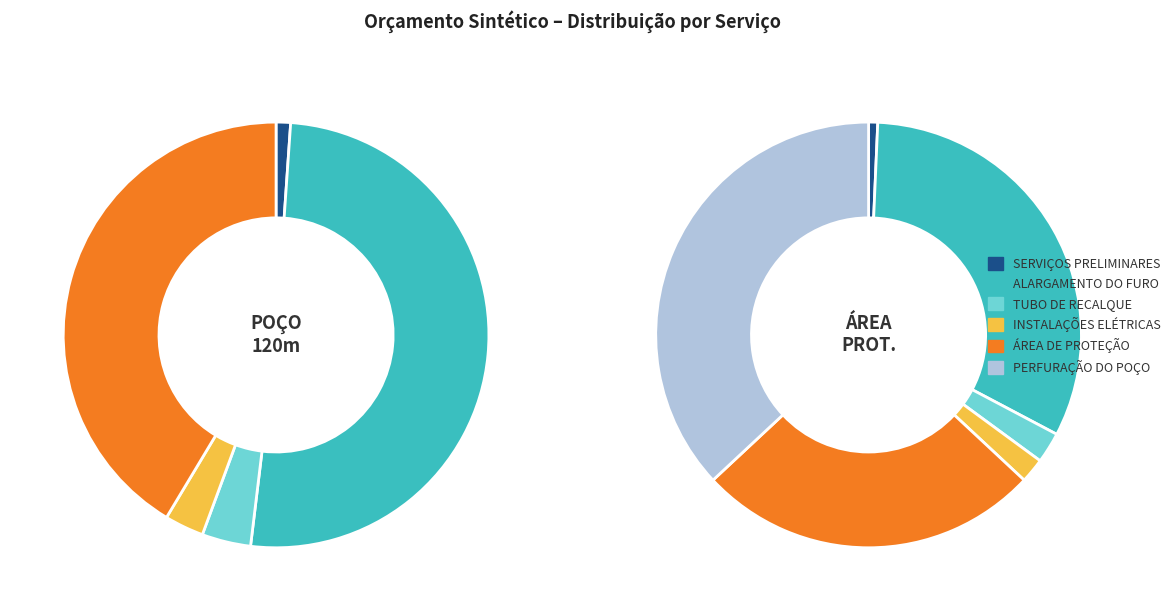

How many segments does this pie chart have?

6